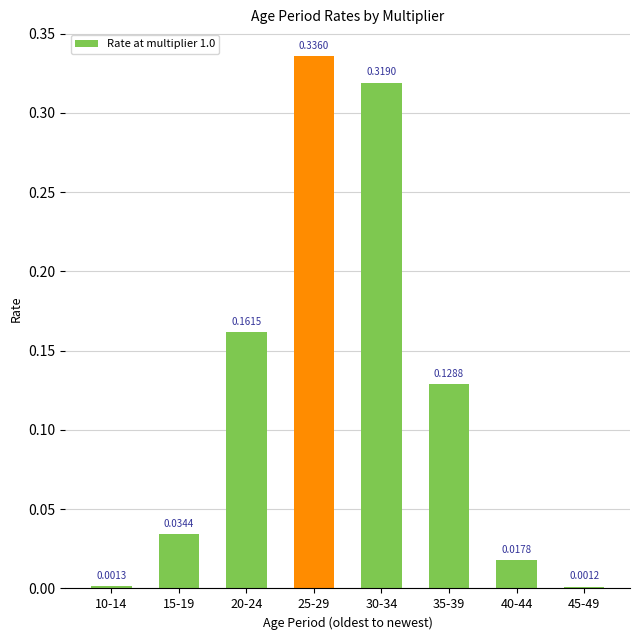

What is the sum of all values?

1.0